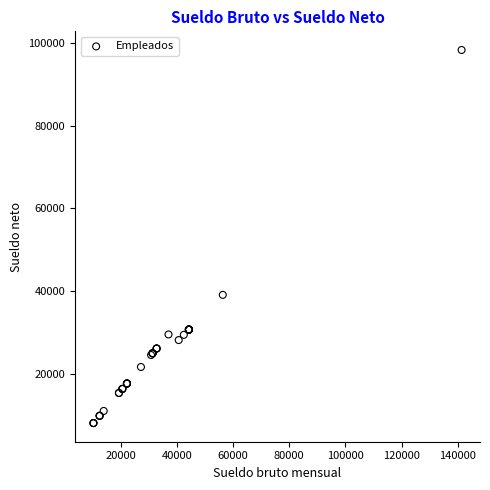

What Y value in the scatter plot is closest to 53215?

39125.7